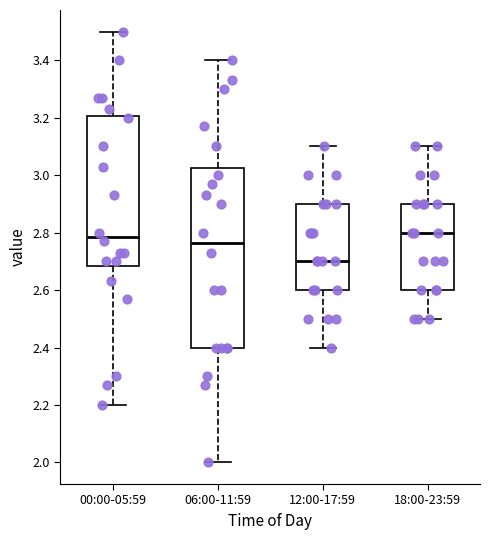

Where is the lower edge of the box for 06:00-11:59 on the y-axis? The values are not printed on the chart, so give them approximately, as read against the axis.

2.40